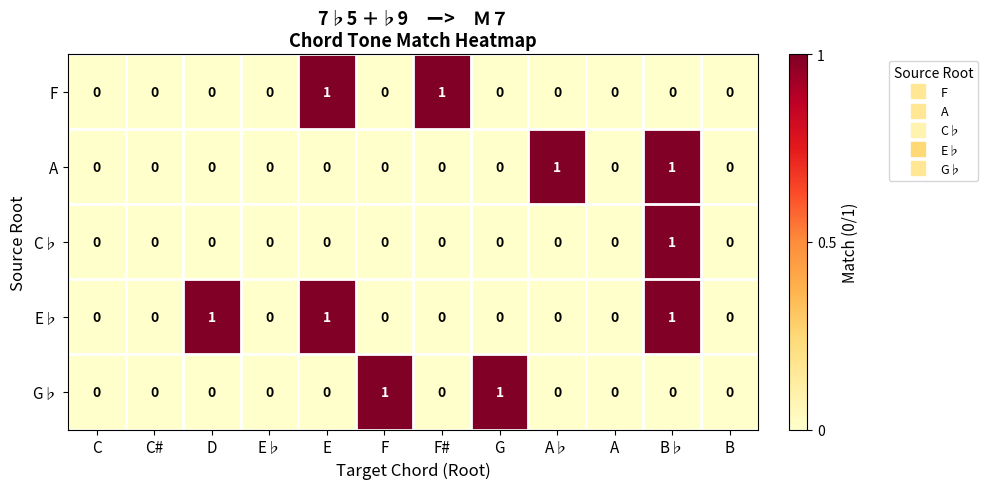

Which series has the largest total across all categories?

E♭